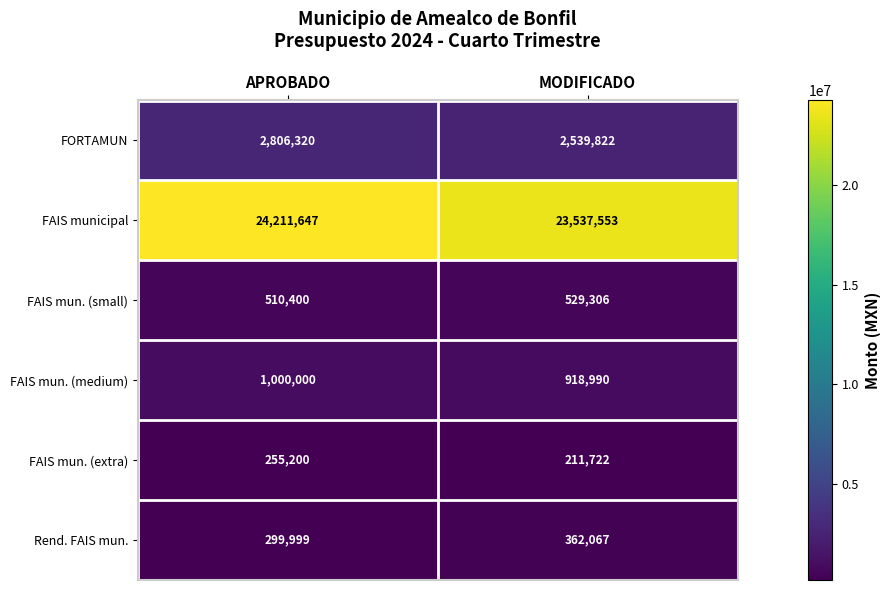

At how many categories does at least one series exceed 13641122?

2